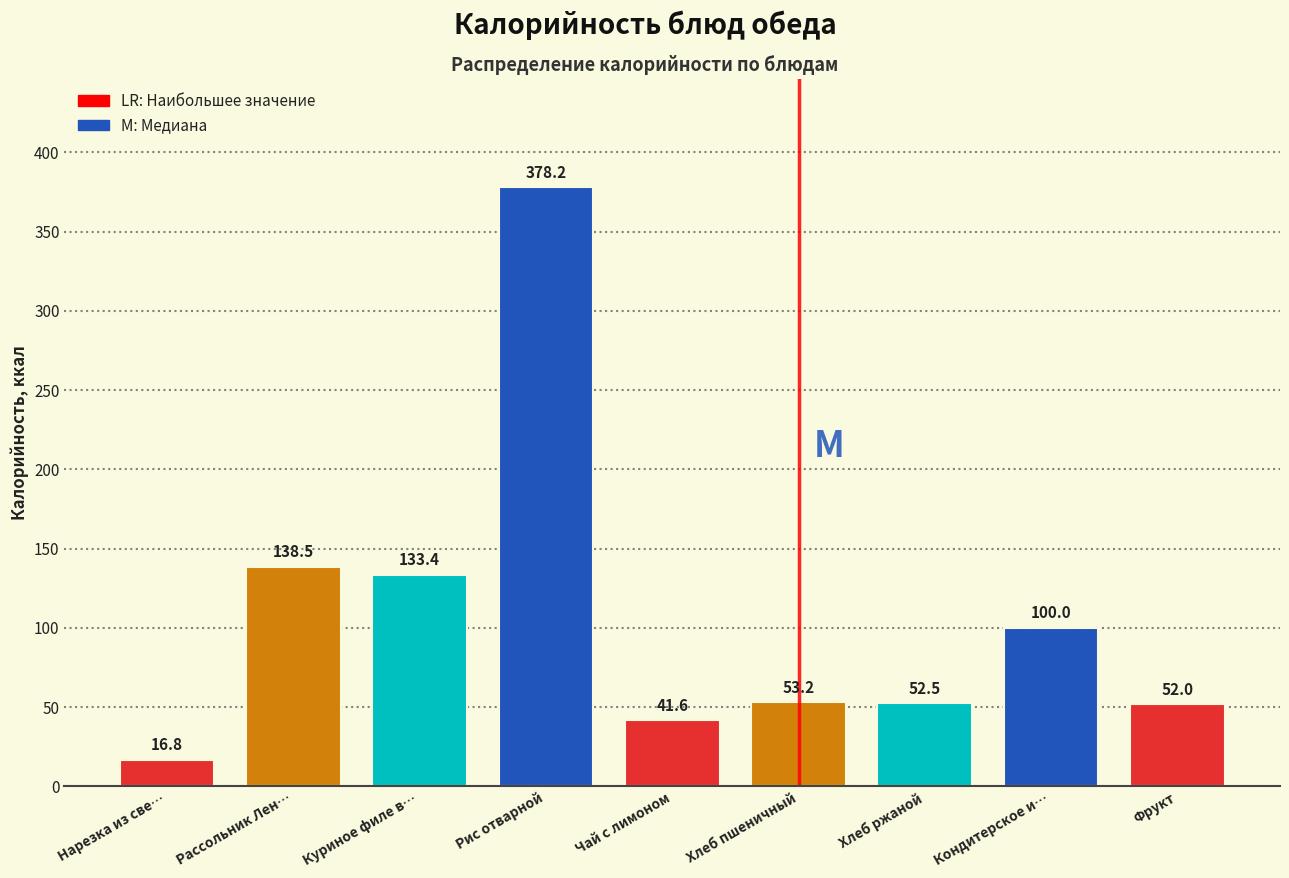

Reading left to right, list all the values displayed in this chart.

16.8	138.5	133.4	378.2	41.6	53.2	52.5	100.0	52.0